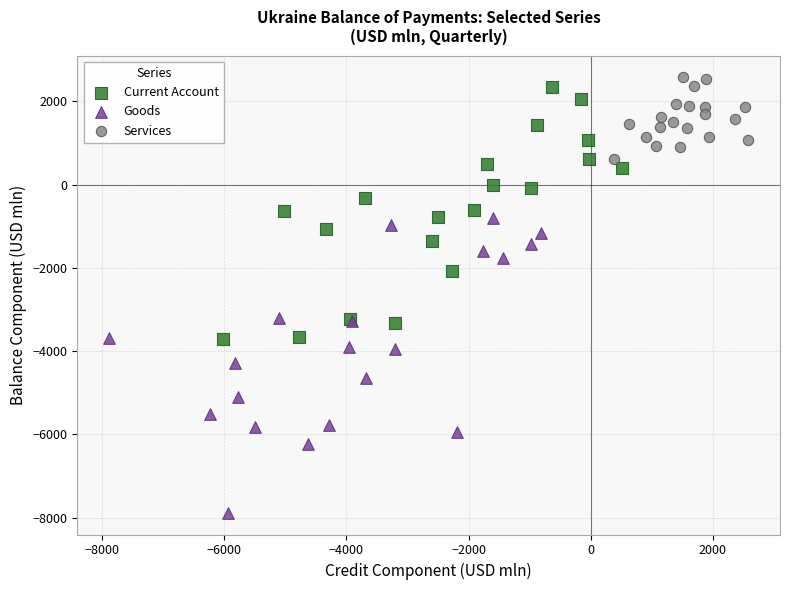

Which series has the largest Y range (max minus min)?

Goods